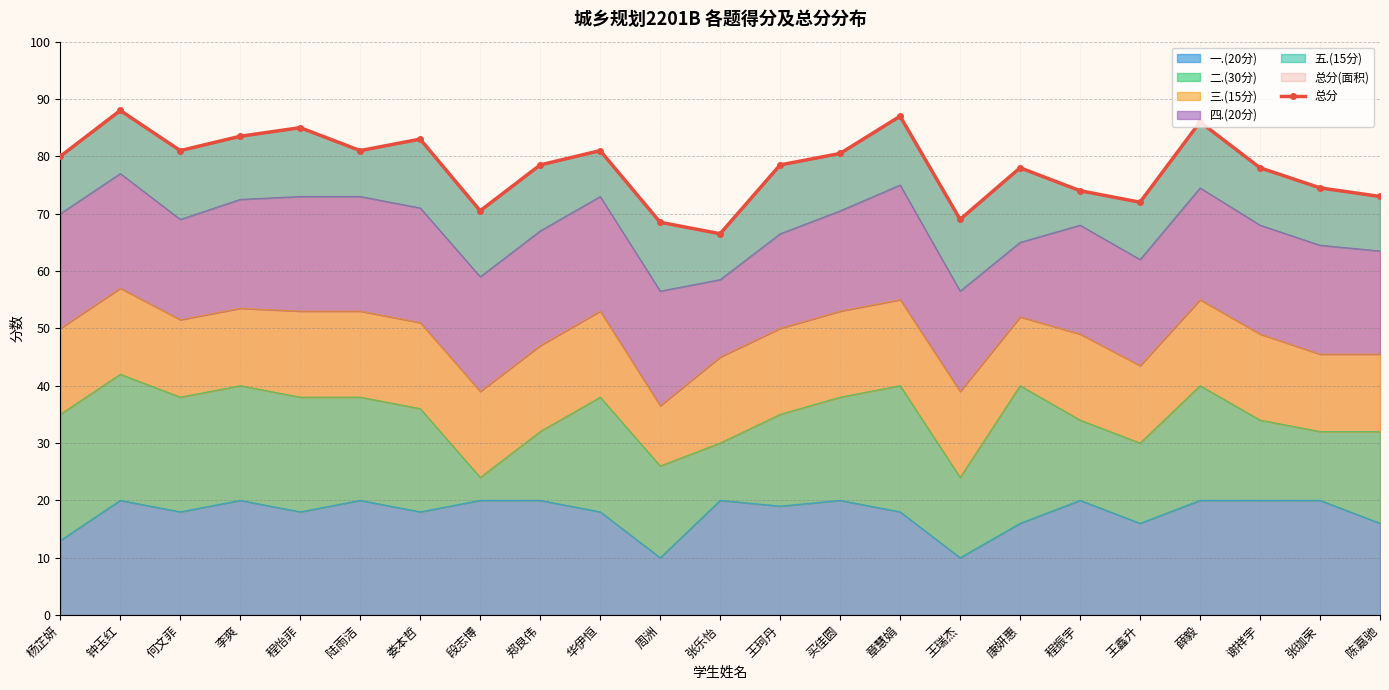

At which category does the data reach its first local valley?

何文菲